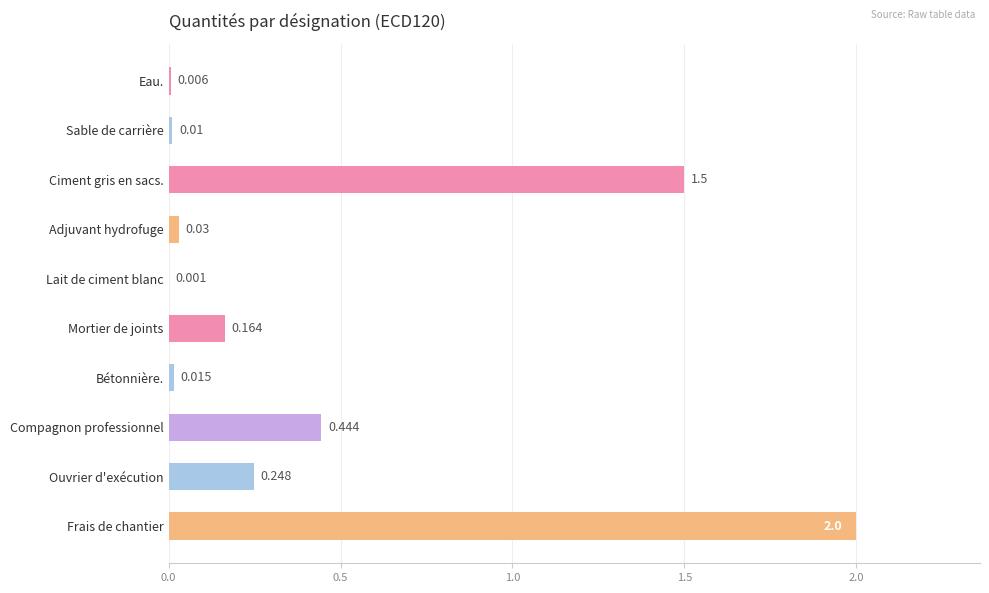

Between Ciment gris en sacs. and Sable de carrière, which is larger?

Ciment gris en sacs.